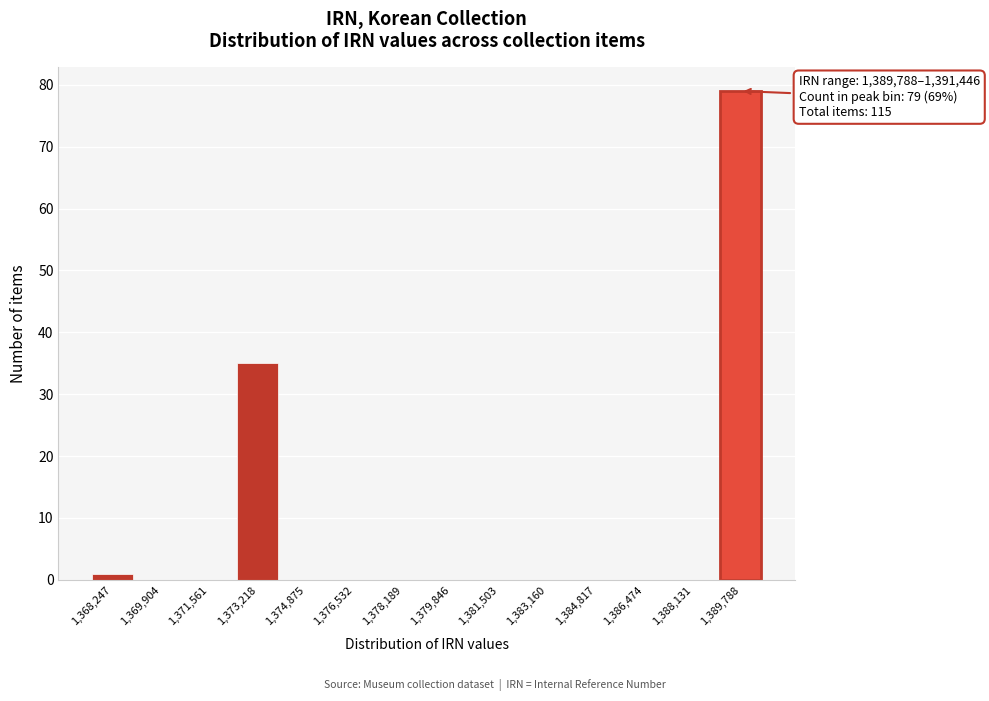

Reading left to right, transcribe all the data shown in this chart.

1,368,247=1	1,369,904=0	1,371,561=0	1,373,218=35	1,374,875=0	1,376,532=0	1,378,189=0	1,379,846=0	1,381,503=0	1,383,160=0	1,384,817=0	1,386,474=0	1,388,131=0	1,389,788=79